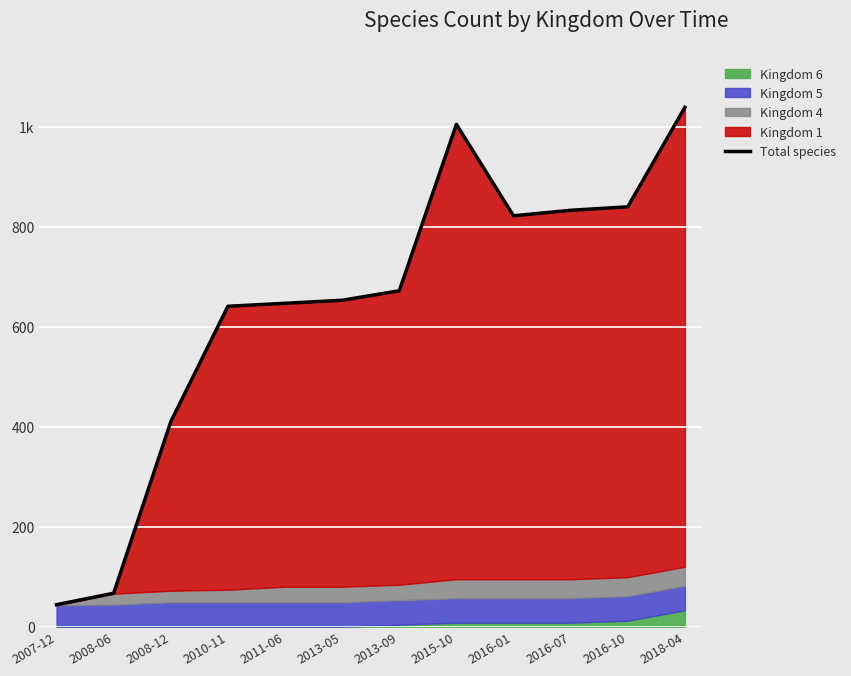

Reading left to right, what are all the values shown in this chart?

2007-12=44	2008-06=67	2008-12=410	2010-11=641	2011-06=647	2013-05=653	2013-09=672	2015-10=1005	2016-01=822	2016-07=833	2016-10=840	2018-04=1039